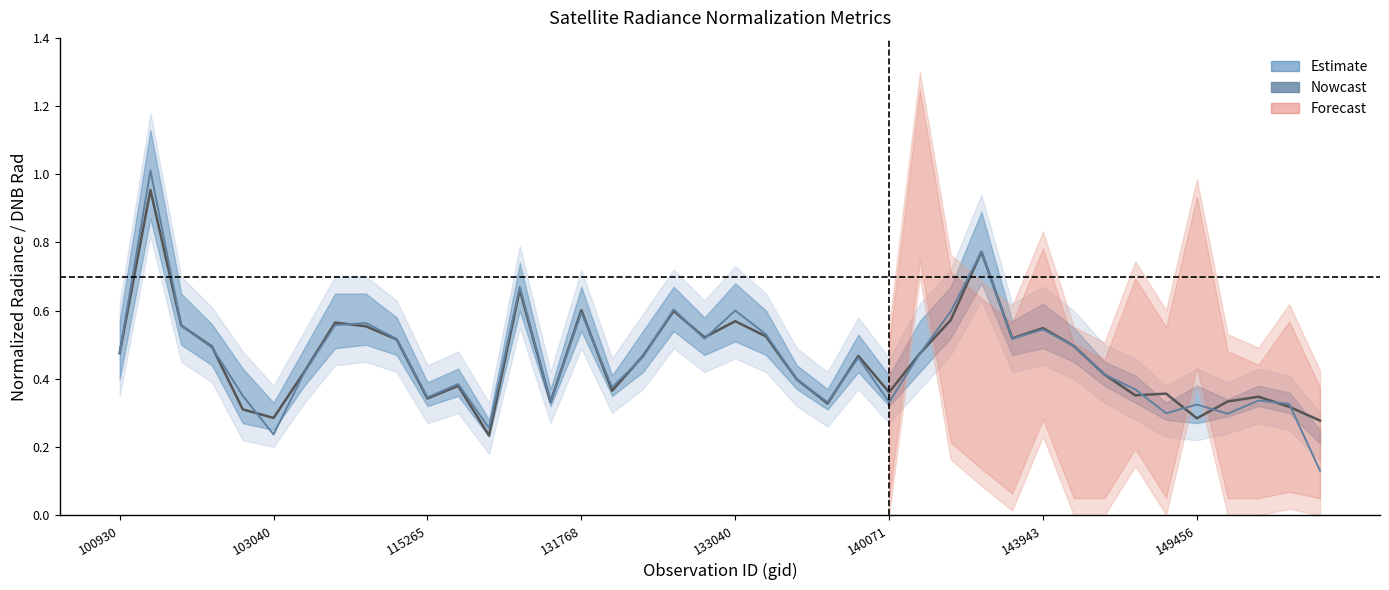

What is the difference between the rade9_mult_nadir_norm values at 13 and 115265?

0.1